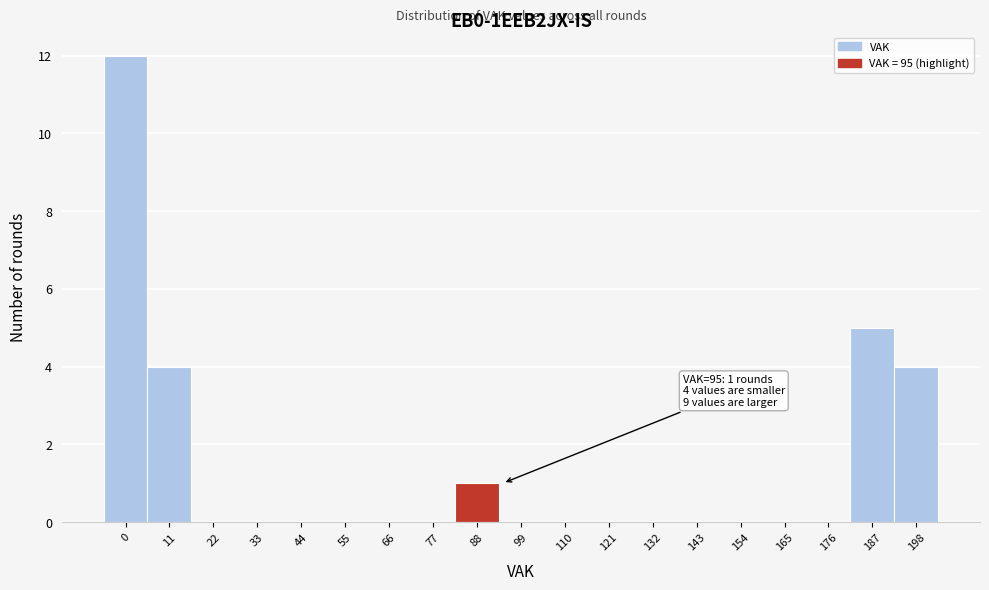

Reading left to right, extract all data points from this chart.

0=12	11=4	22=0	33=0	44=0	55=0	66=0	77=0	88=1	99=0	110=0	121=0	132=0	143=0	154=0	165=0	176=0	187=5	198=4